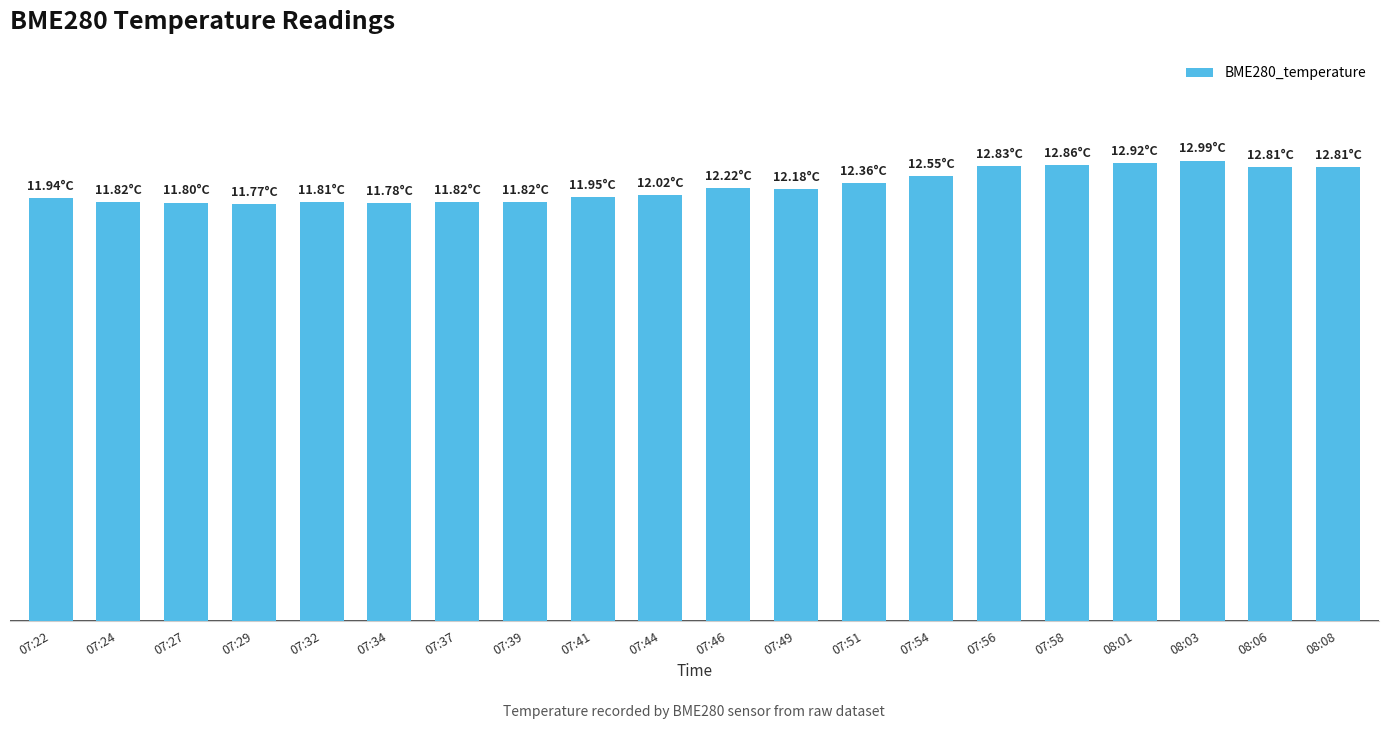

What is the greatest value displayed?

13.0